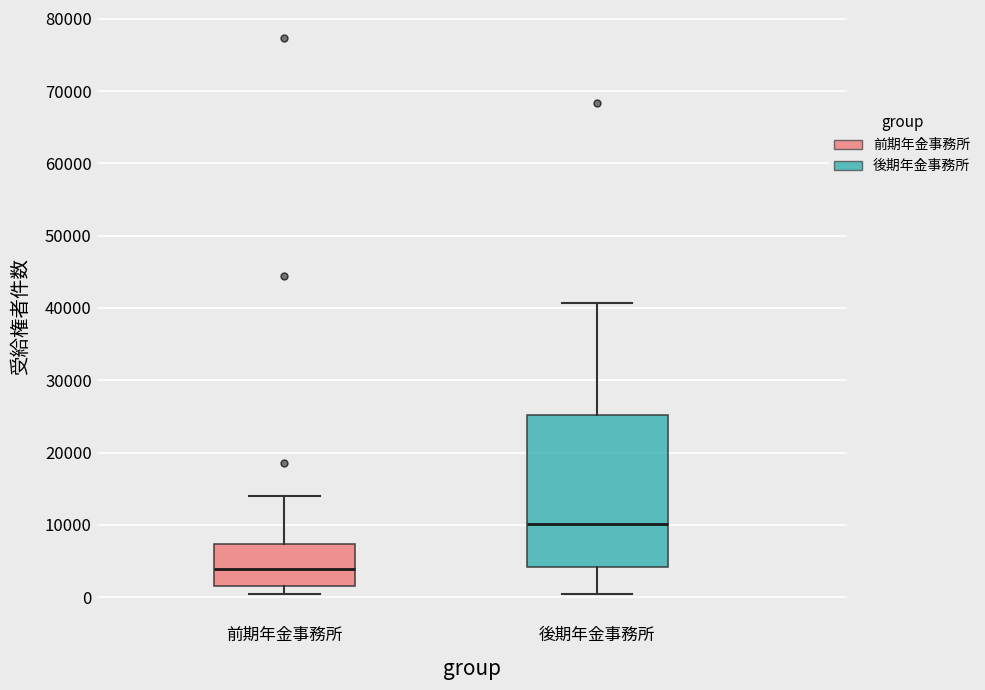

Comparing the boxes themselves (not the whiskers), which one is the tallest?

後期年金事務所